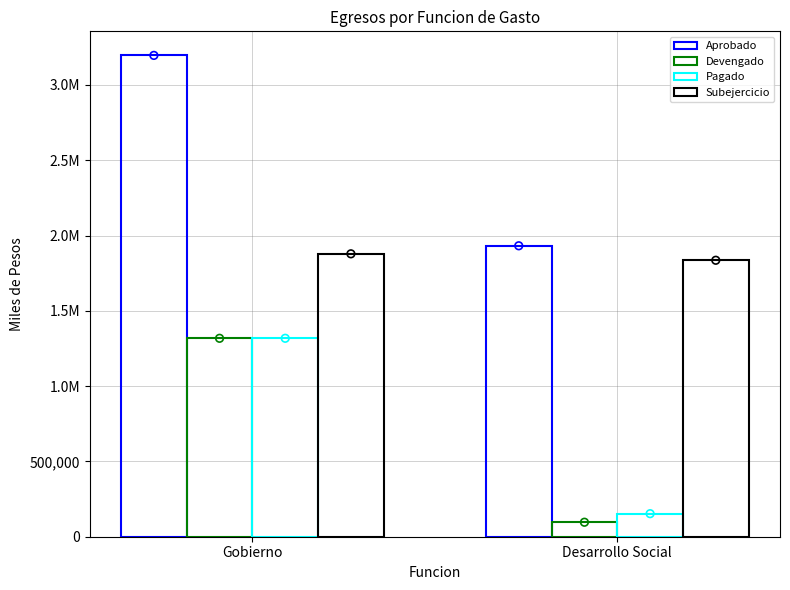

Which series contains the highest Y value?

Aprobado